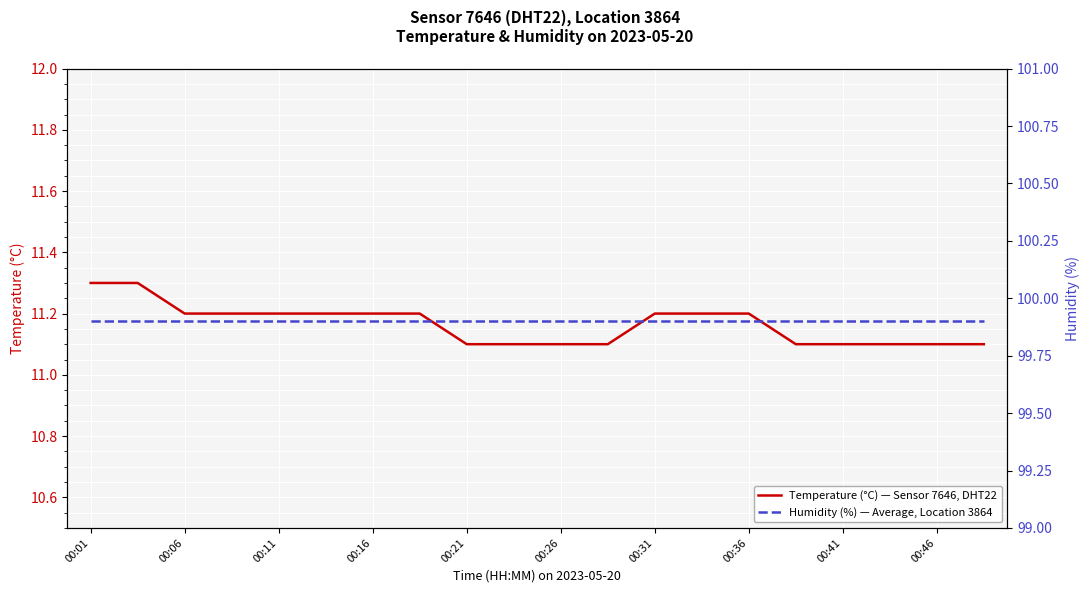

What is the highest value of the Humidity (%) — Average, Location 3864 series?

99.9